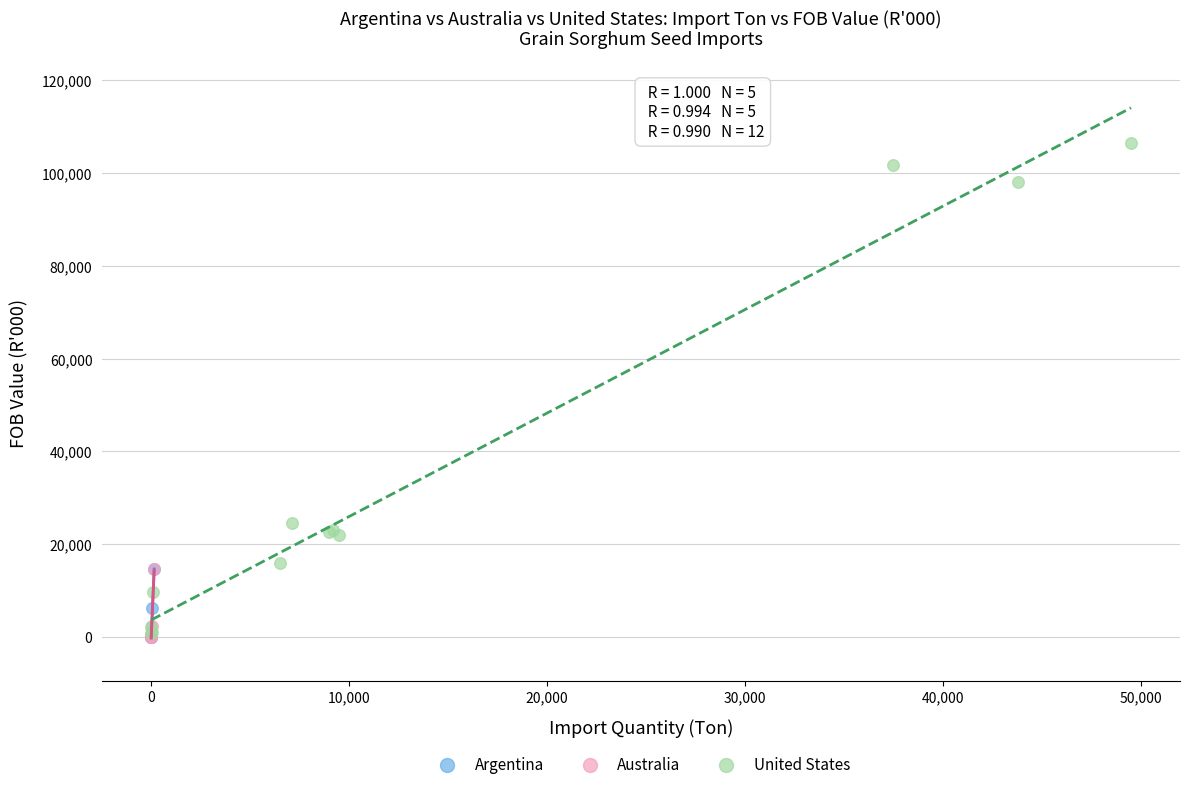

Which series has the largest Y range (max minus min)?

United States